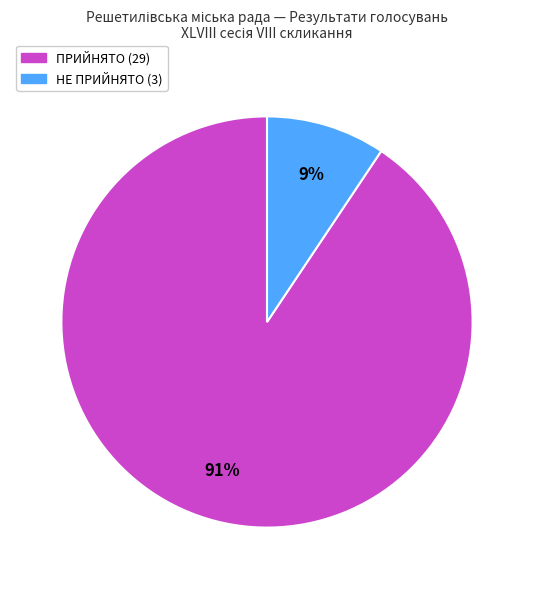

To the nearest percent, what is the average slice percentage?

50%